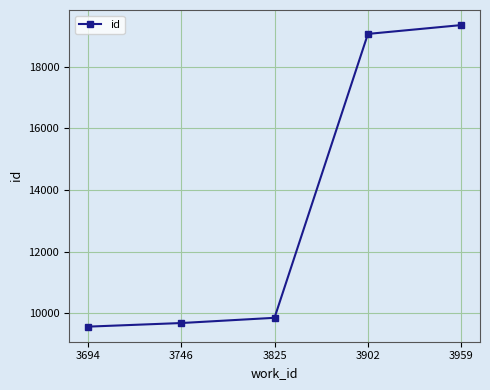

How many data points are less than 9849?

2